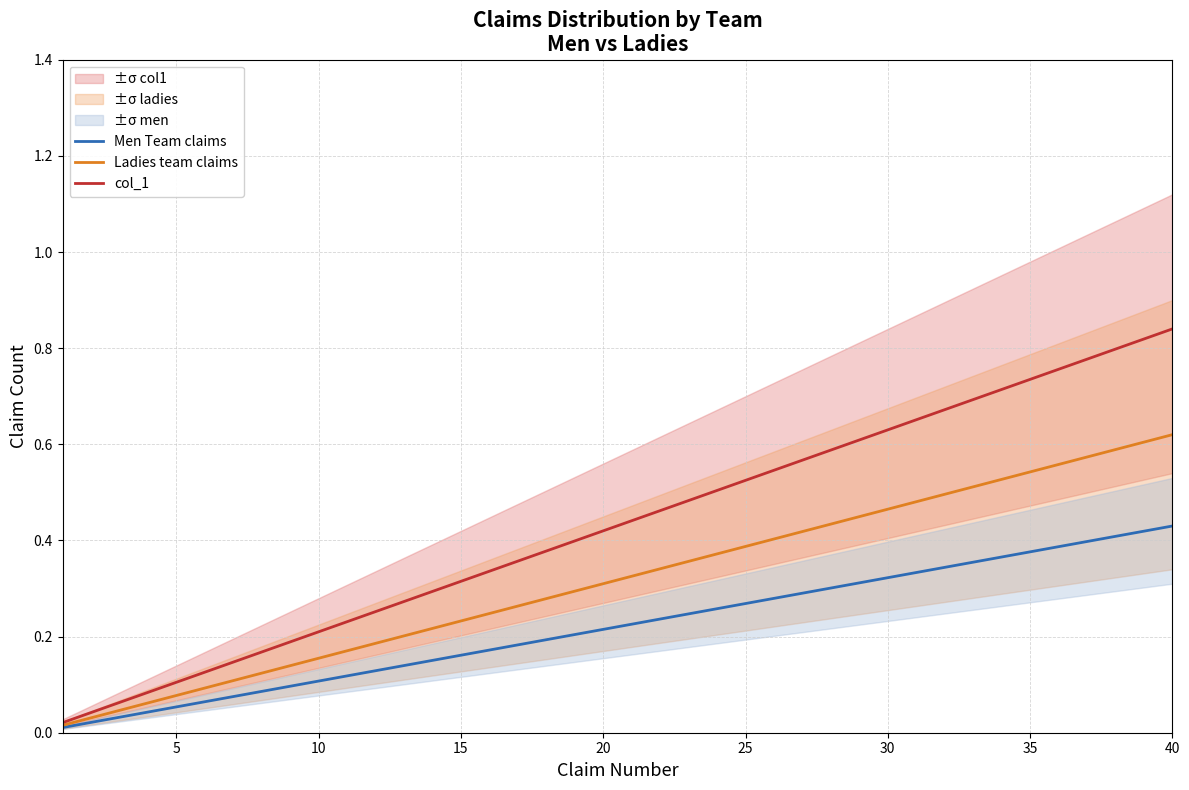

What is the difference between the maximum and minimum values in the Ladies team claims series?

0.6